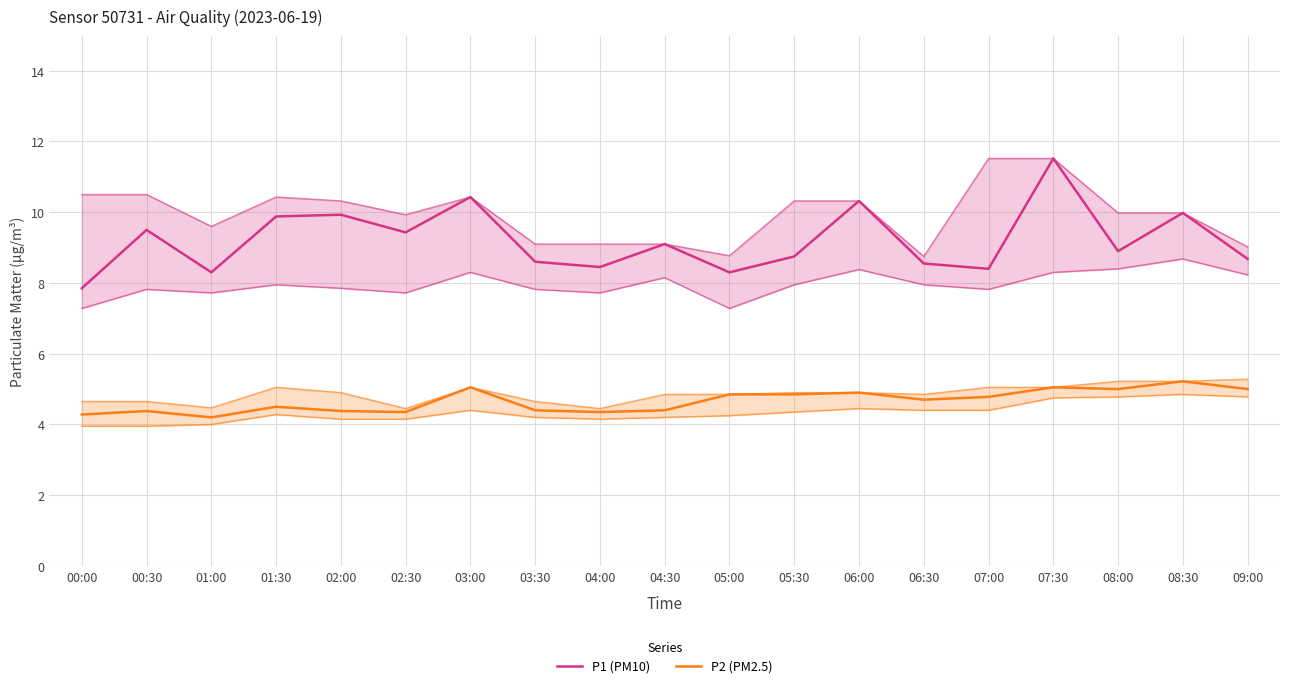

Read the P1 (PM10) value at 05:30.

8.8